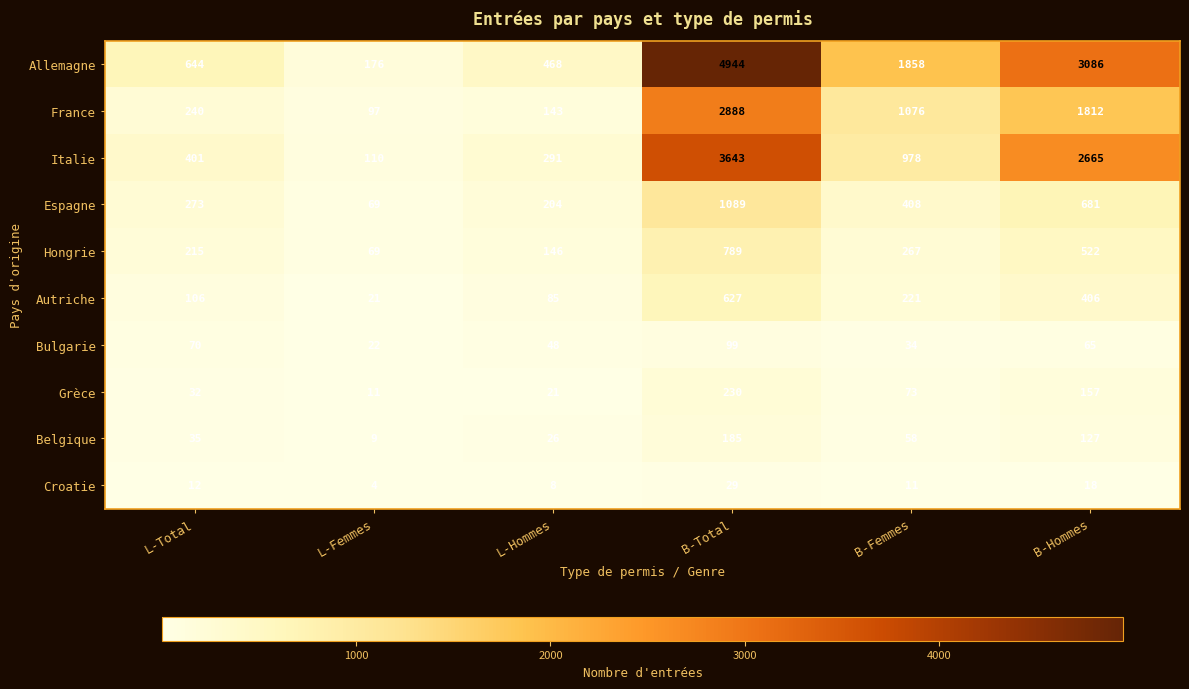

At which category does the chart reach its minimum across all series?

L-Femmes